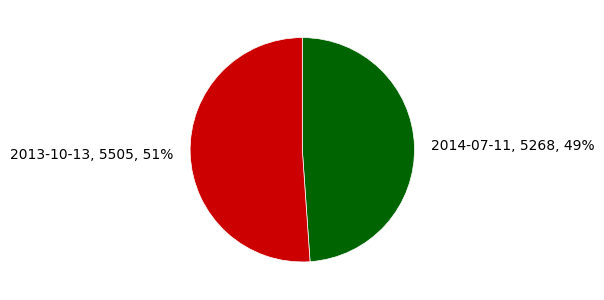

What is the ratio of the value at 2013-10-13 to the value at 2014-07-11?

1.0